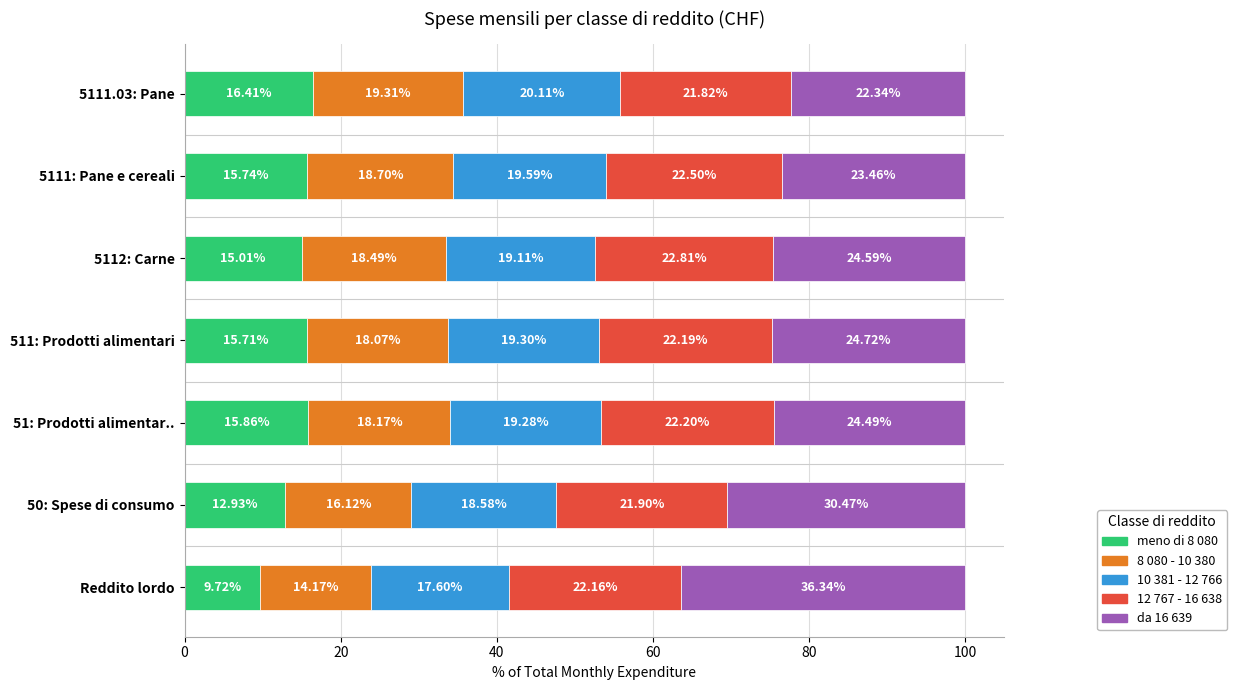

How many categories are shown in the chart?

7